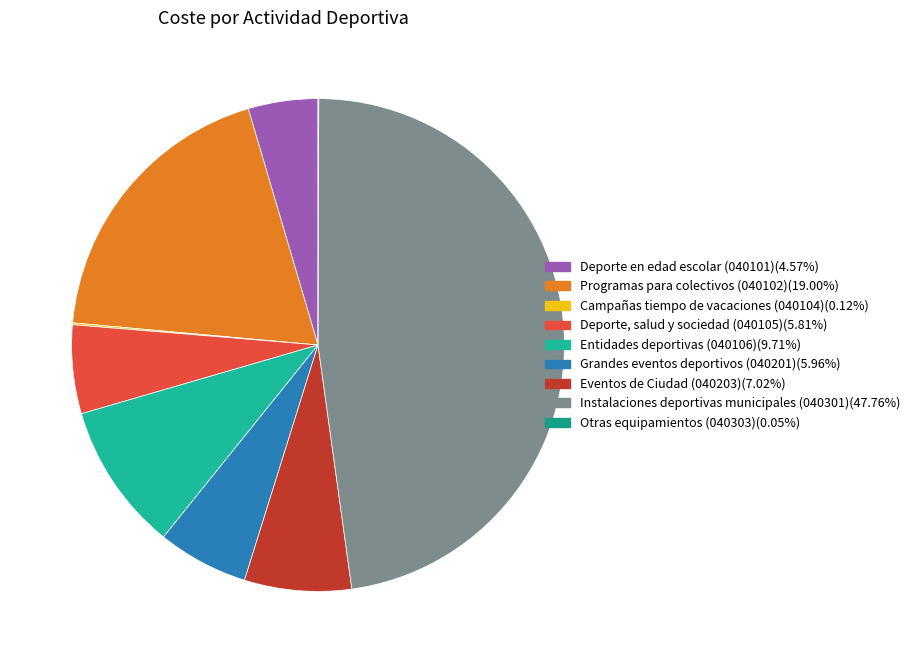

What percentage do Campañas tiempo de vacaciones (040104) and Deporte, salud y sociedad (040105) together represent?

5.9%